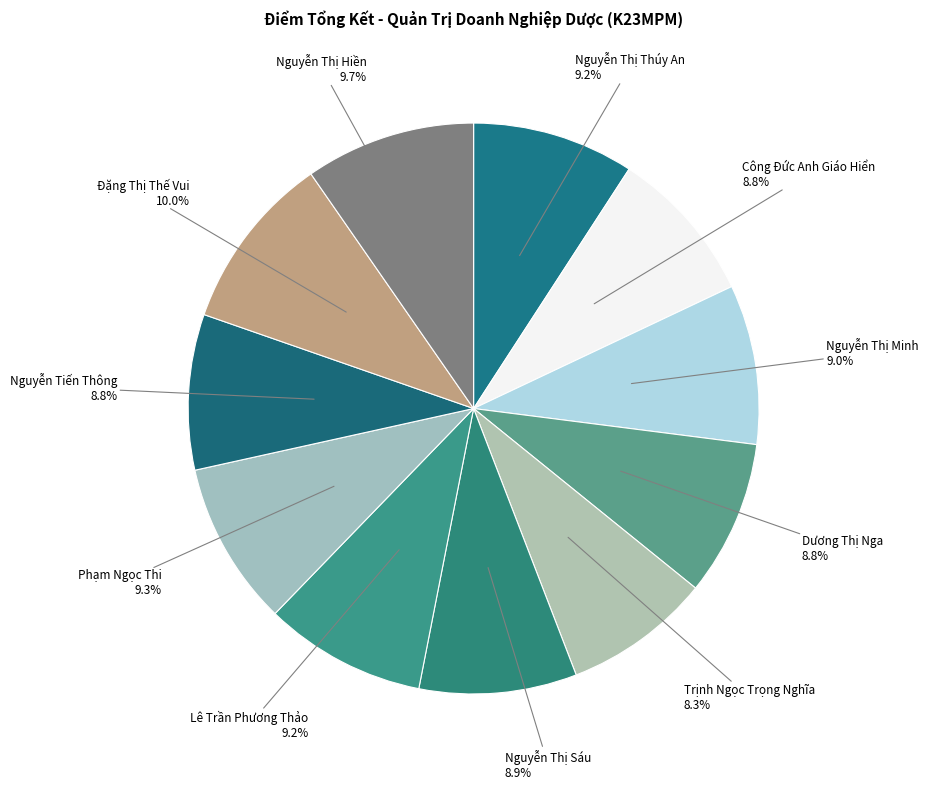

The Công Đức Anh Giáo Hiển slice represents 9% of the pie. True or false?

True